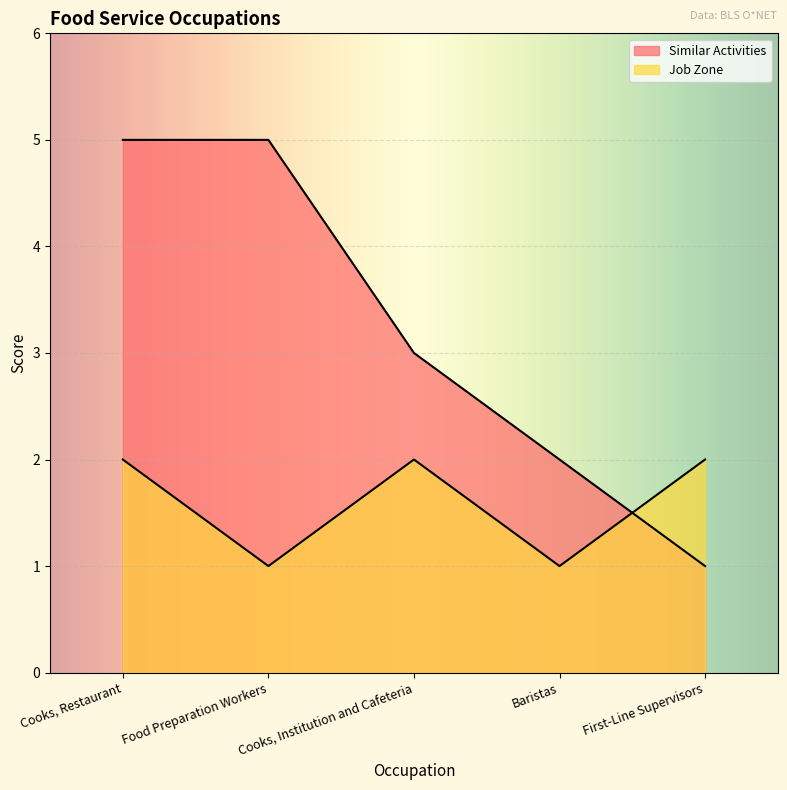

True or false: Job Zone has a value of 3 at Cooks, Restaurant.

False